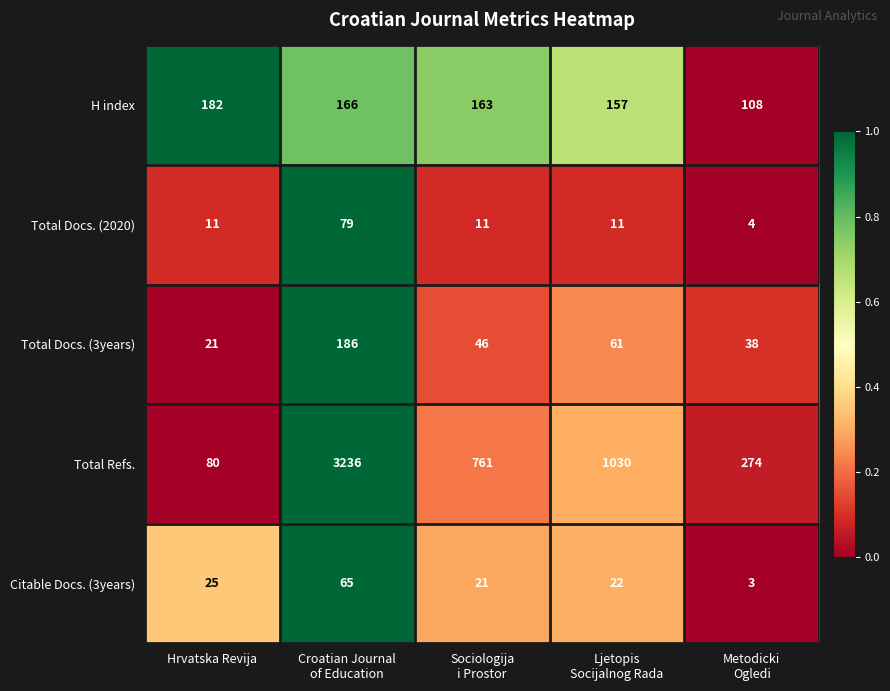

Rank the series by their maximum value, from highest to lowest.

Total Refs., Total Docs. (3years), H index, Total Docs. (2020), Citable Docs. (3years)